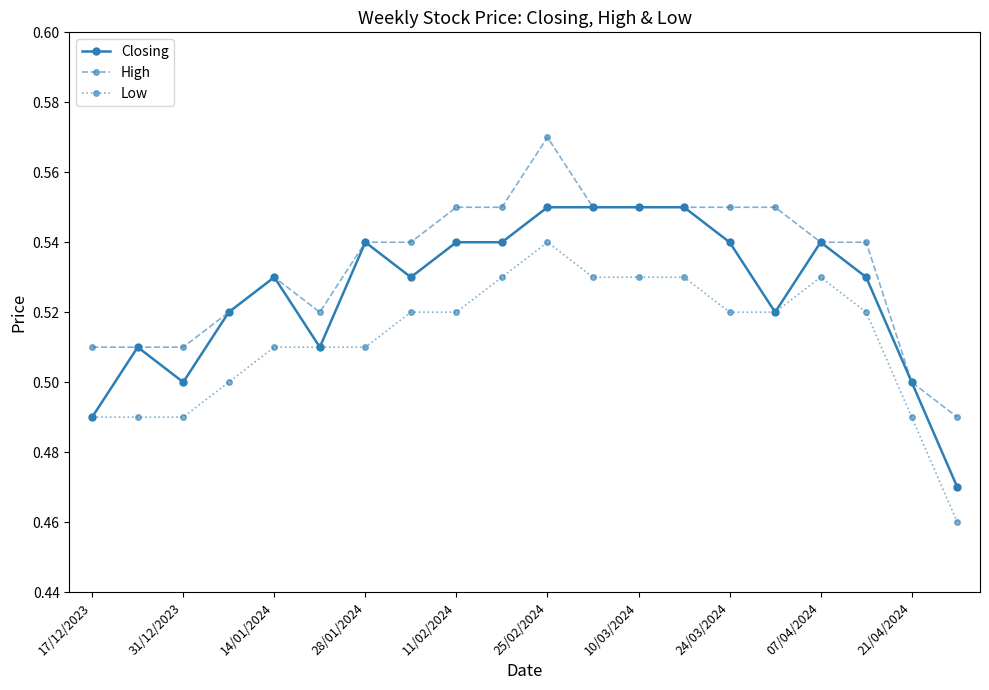

Does the chart have visible grid lines?

No